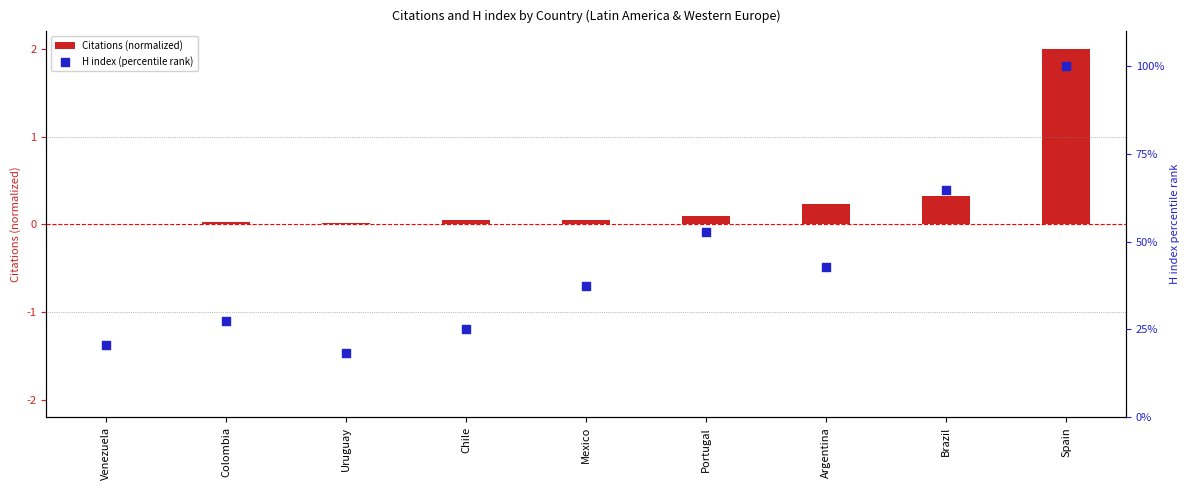

Is the value of Citations (normalized) at Portugal greater than the value of H index (percentile rank) at Uruguay?

No